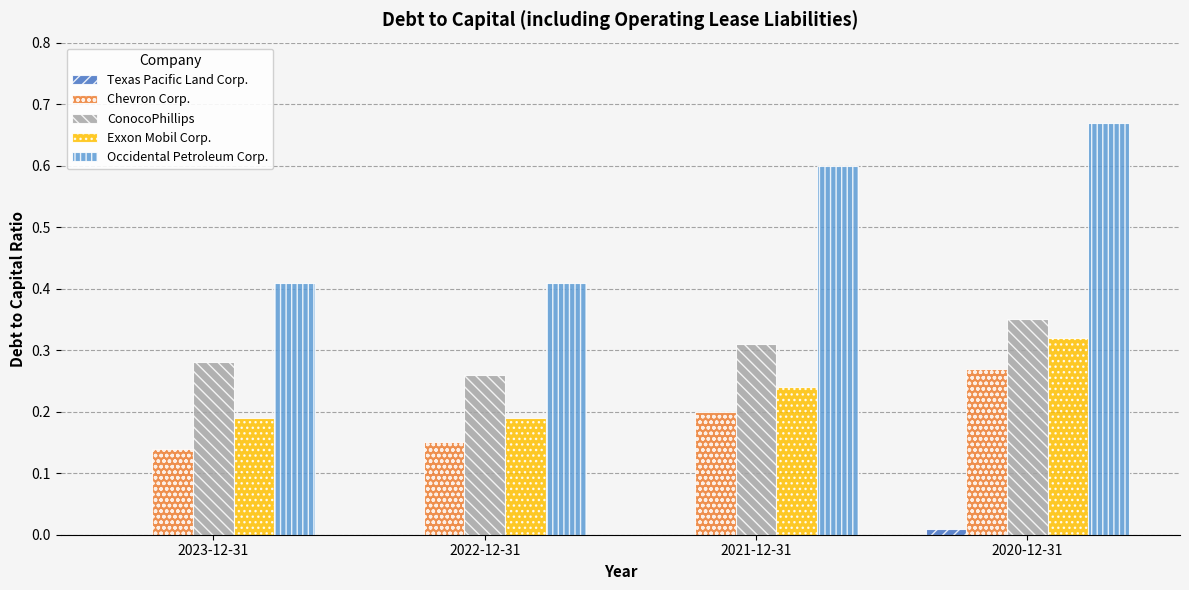

Which series has the largest total across all categories?

Occidental Petroleum Corp.